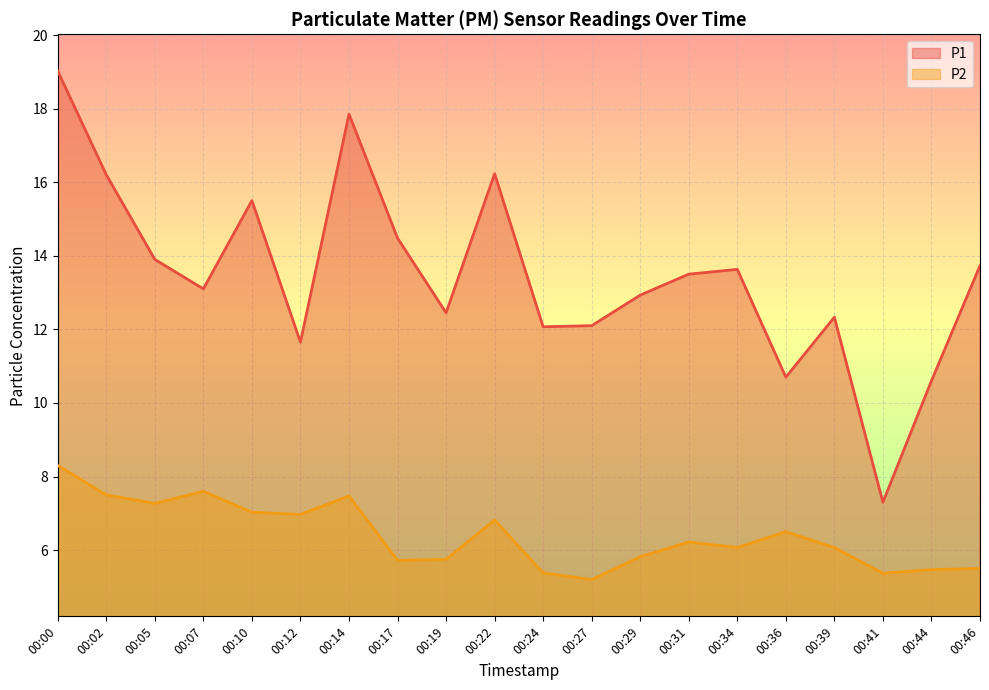

Which series has the largest total across all categories?

P1